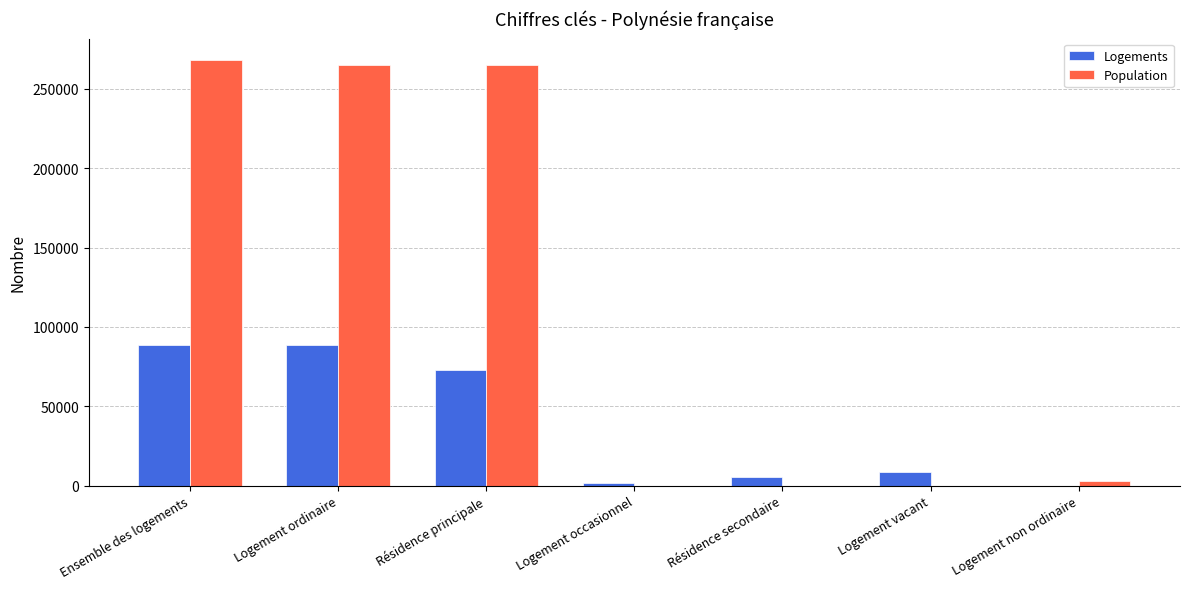

Which category has the highest value in the Population series?

Ensemble des logements